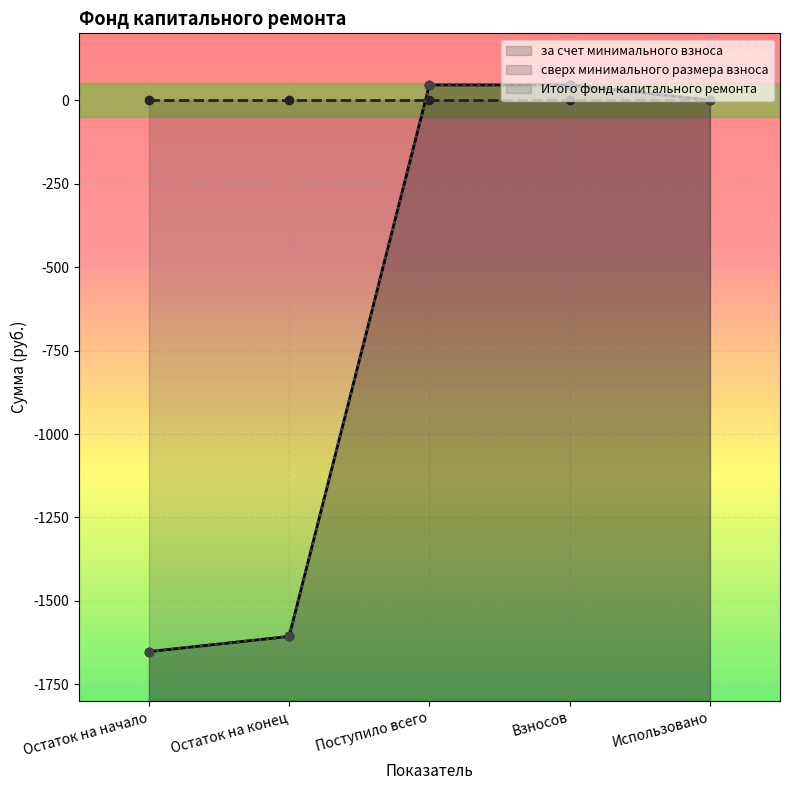

What position from the left is Взносов?

4